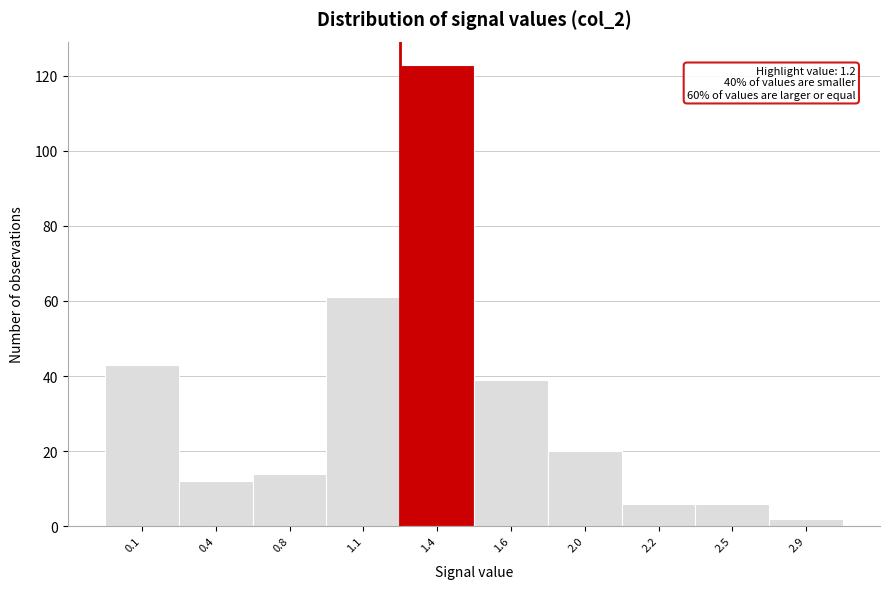

Reading left to right, what are all the values shown in this chart?

0.1=43	0.4=12	0.8=14	1.1=61	1.4=123	1.6=39	2.0=20	2.2=6	2.5=6	2.9=2